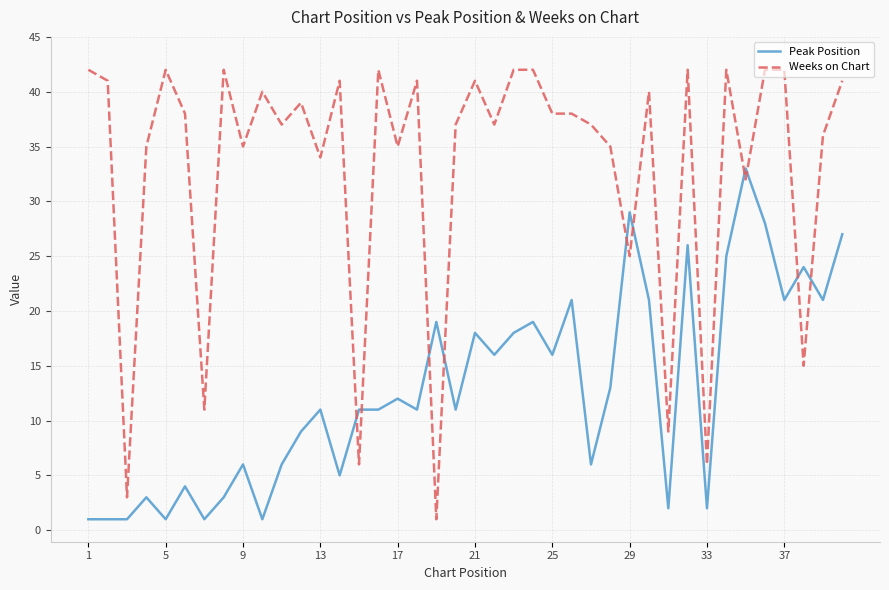

List the series in order of their overall mean, lowest first.

Peak Position, Weeks on Chart